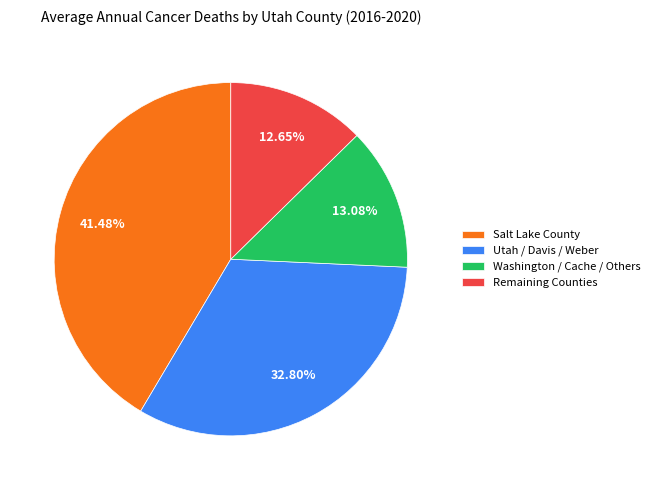

What is the largest slice in the pie chart?

Salt Lake County